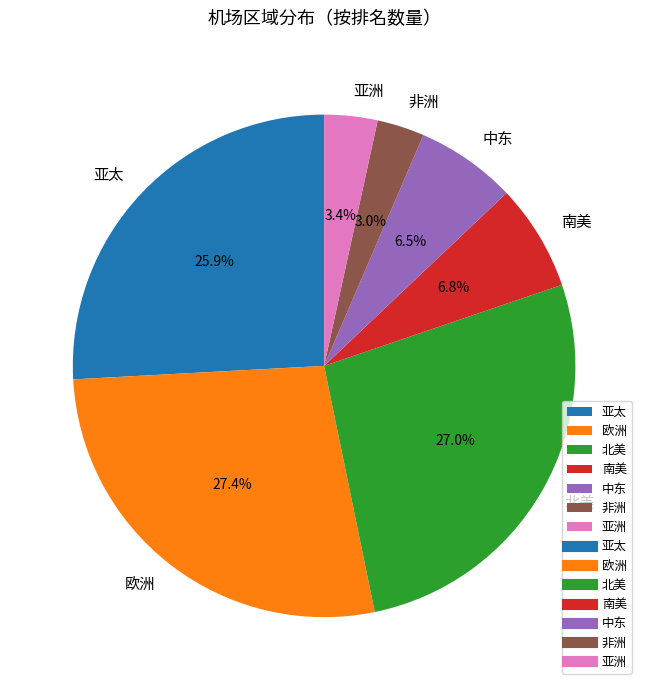

To the nearest percent, what percentage of the pie is 北美?

27%